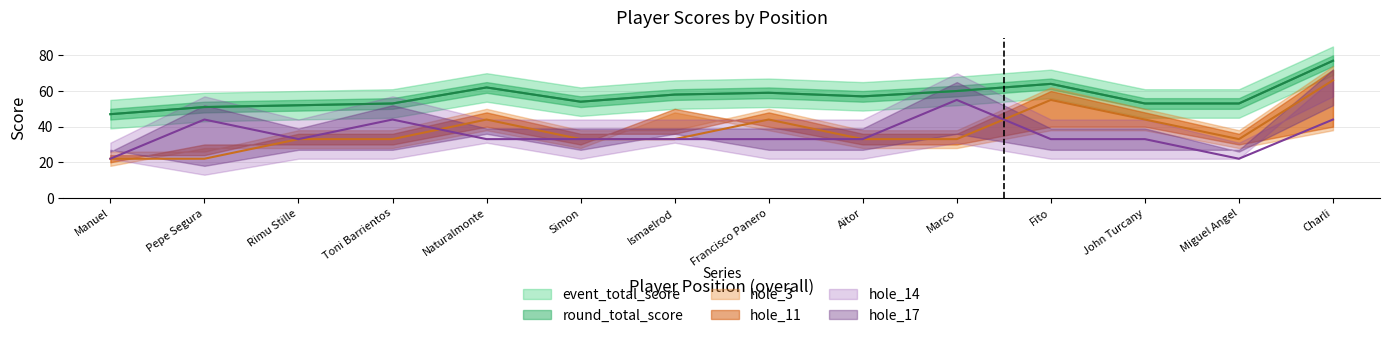

True or false: hole_14 has a value of 30 at Pepe Segura.

False